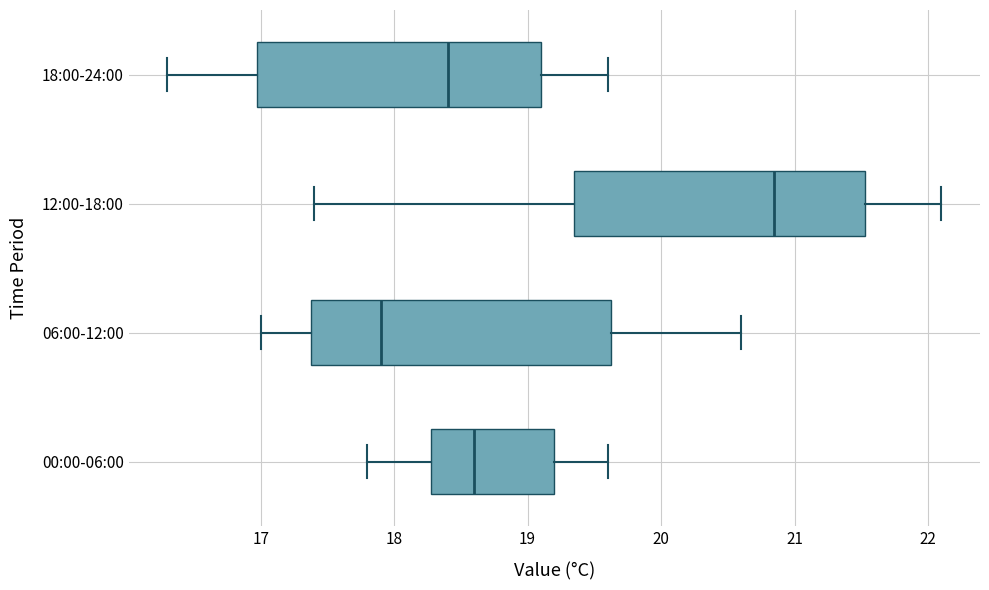

Reading bottom to top, transcribe this box plot: for each box, give where its median line is, the range the box spans, and where its two whiskers end, as read against the x-axis. The values are not printed on the chart, so give them approximately, as read against the axis.

00:00-06:00: median 18.6, box 18.3 to 19.2, whiskers 17.8 to 19.6
06:00-12:00: median 17.9, box 17.4 to 19.6, whiskers 17.0 to 20.6
12:00-18:00: median 20.9, box 19.4 to 21.5, whiskers 17.4 to 22.1
18:00-24:00: median 18.4, box 17.0 to 19.1, whiskers 16.3 to 19.6